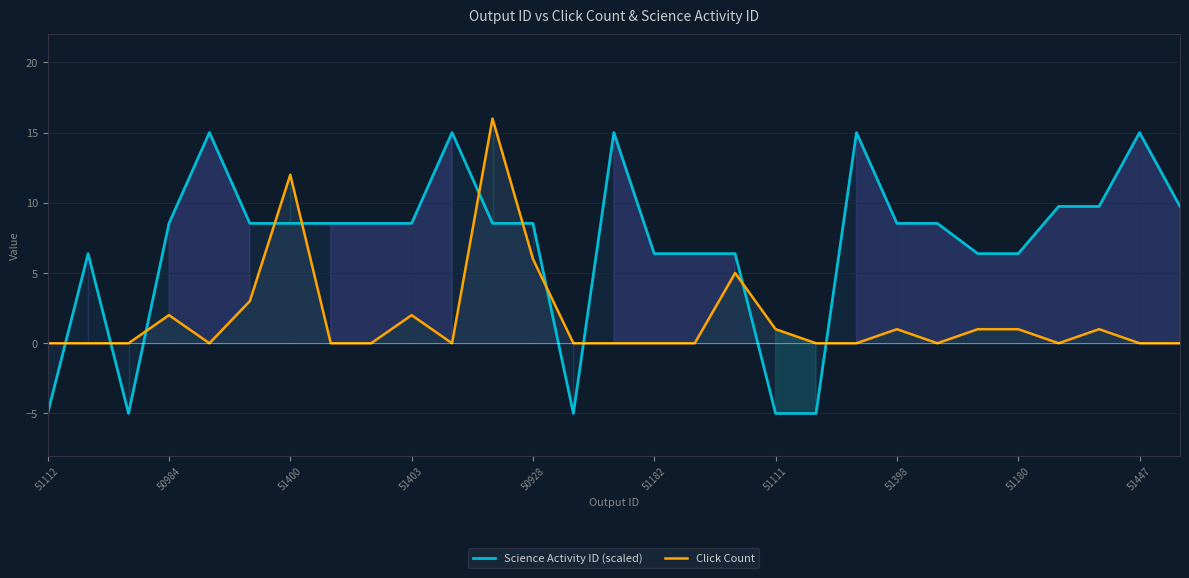

True or false: Science Activity ID (scaled) and Click Count cross at least once.

True